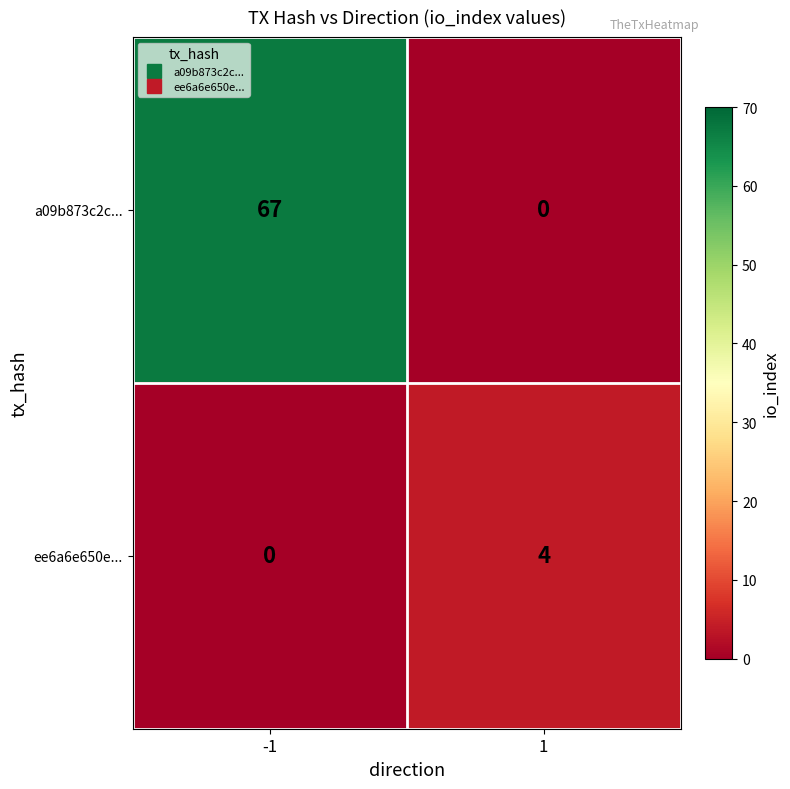

At which category is the sum across all series the highest?

-1